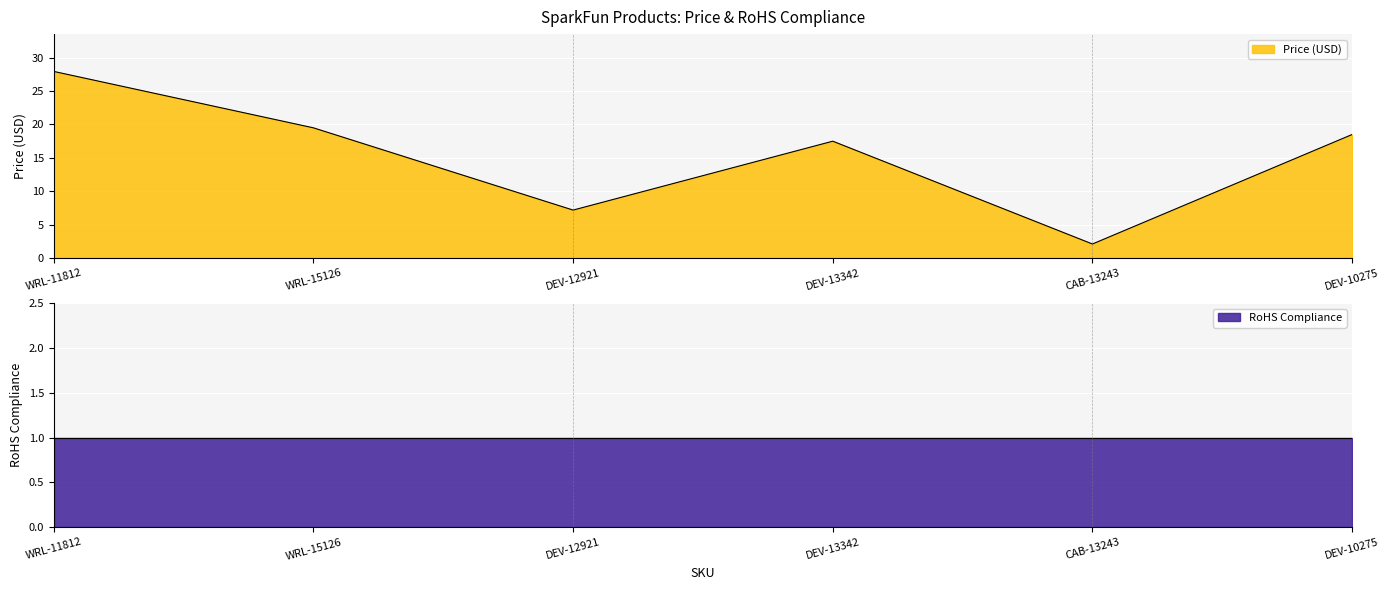

Which category has the lowest value across all series?

CAB-13243